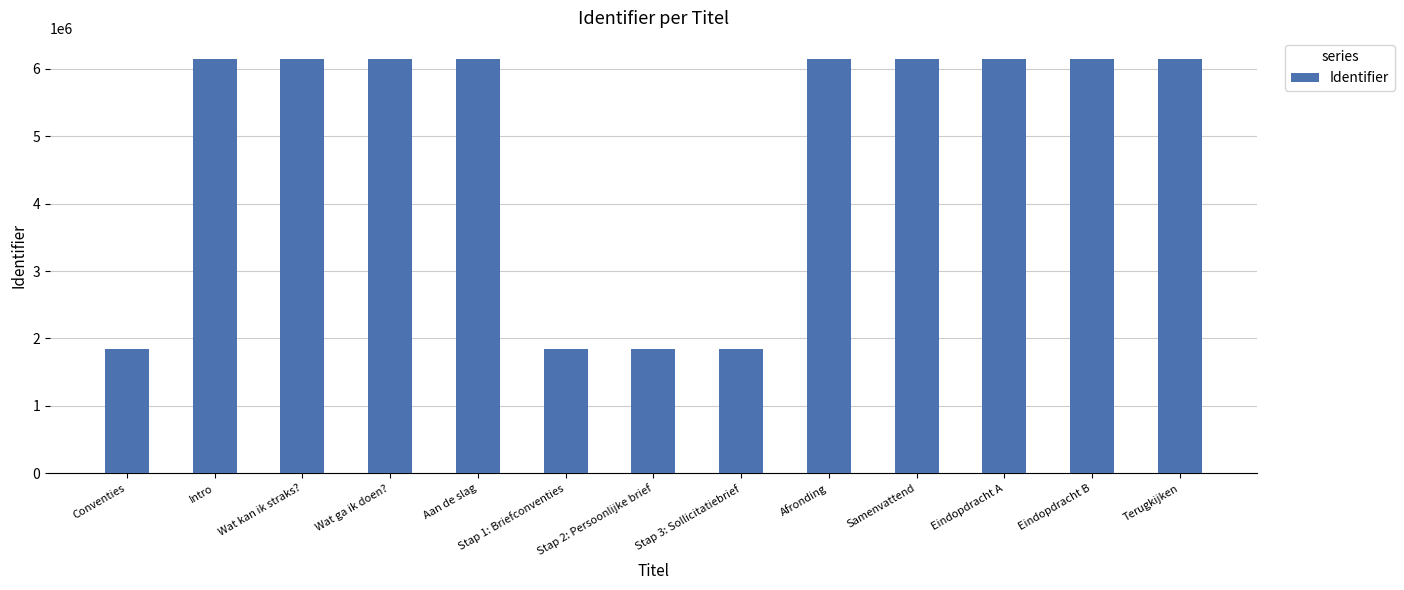

What is the change in value from Aan de slag to Stap 1: Briefconventies?

-4298526